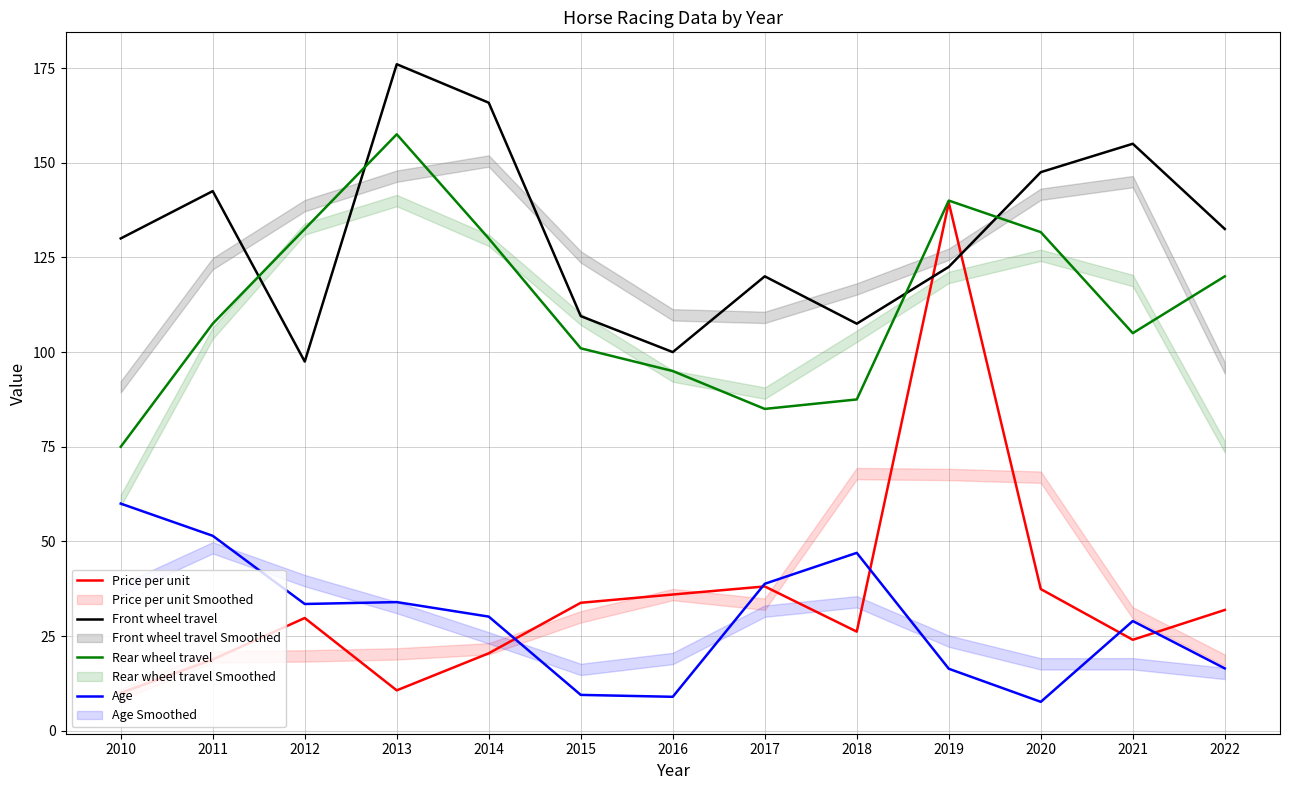

What is the difference between the highest and lowest values at 2021?

130.9